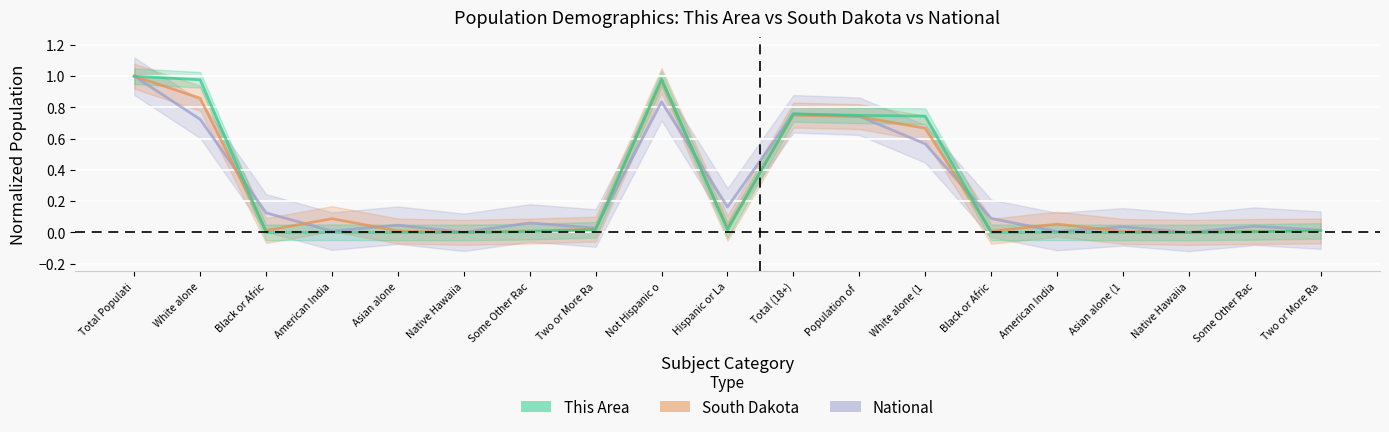

How many interior local peaks does the This Area series have?

4